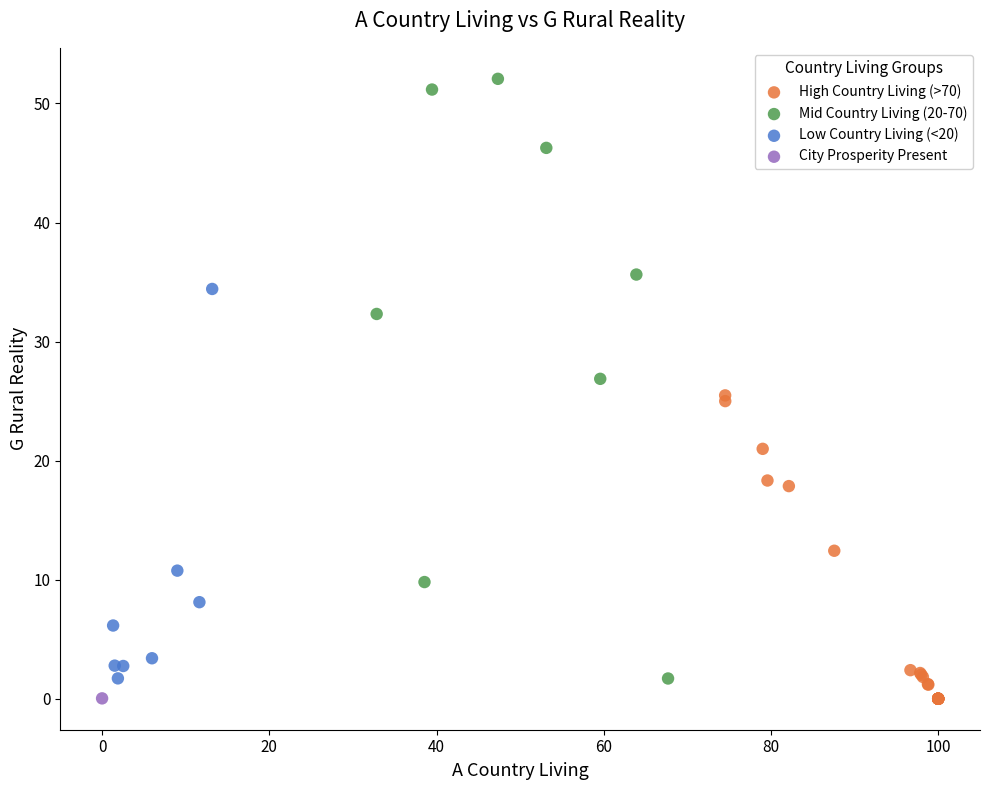

What are all the series names shown in the legend?

High Country Living (>70), Mid Country Living (20-70), Low Country Living (<20), City Prosperity Present